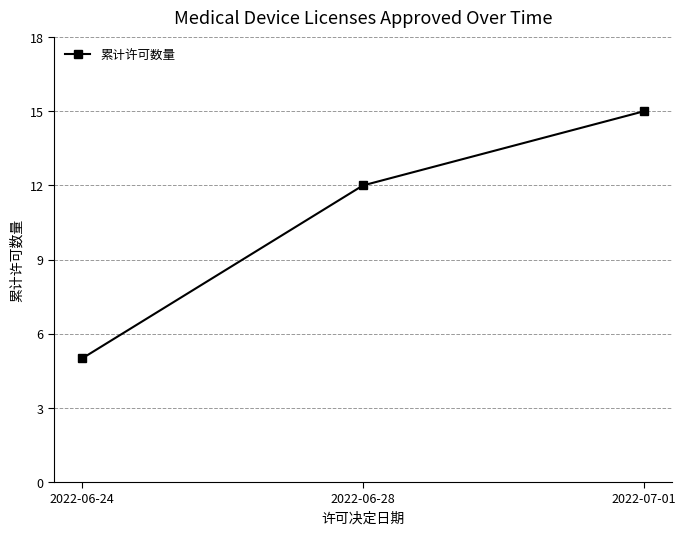

Rank the categories by value from lowest to highest.

2022-06-24, 2022-06-28, 2022-07-01